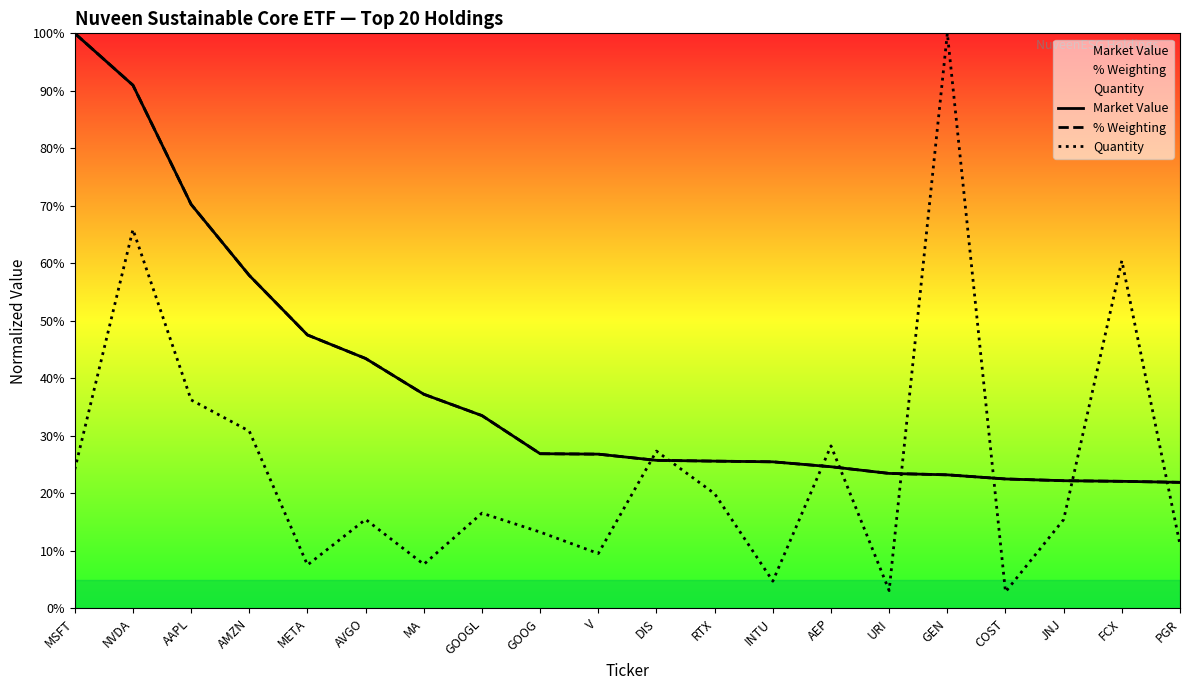

The % Weighting series shows 11.0 at GEN. True or false?

False